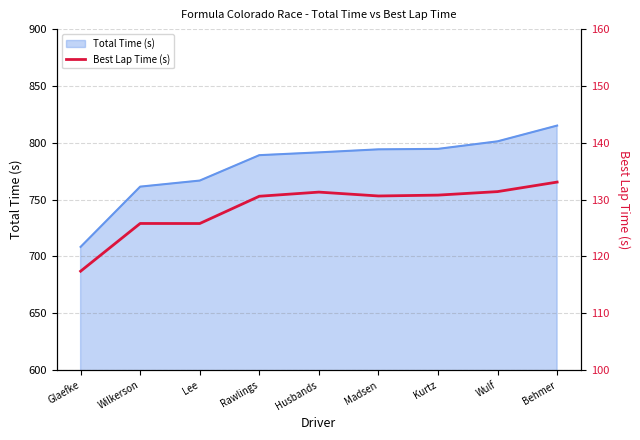

At which category does the chart reach its peak across all series?

Behmer